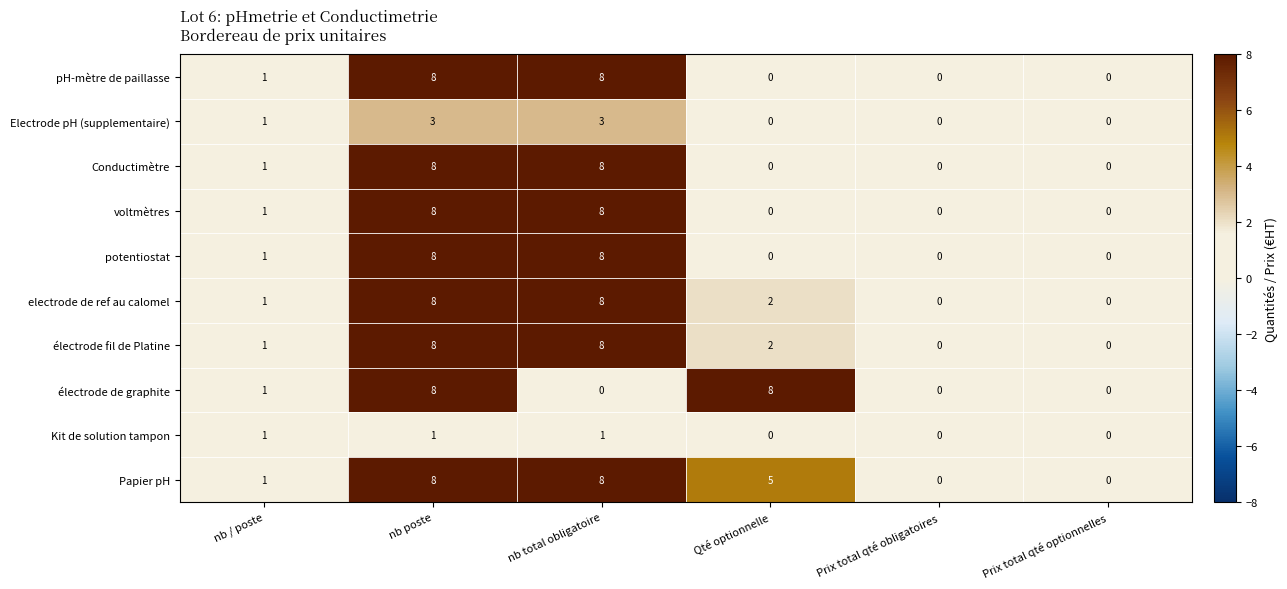

At which category is the sum across all series the highest?

nb poste